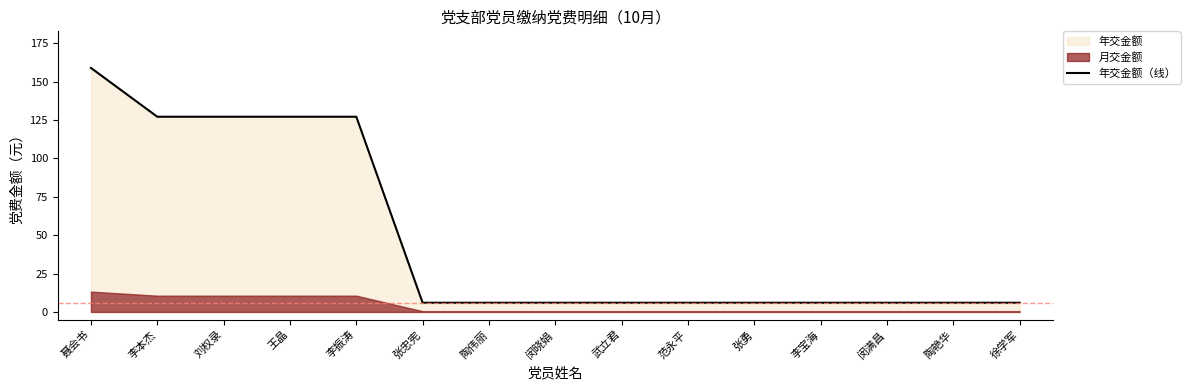

What is the maximum value shown in the chart?

159.0